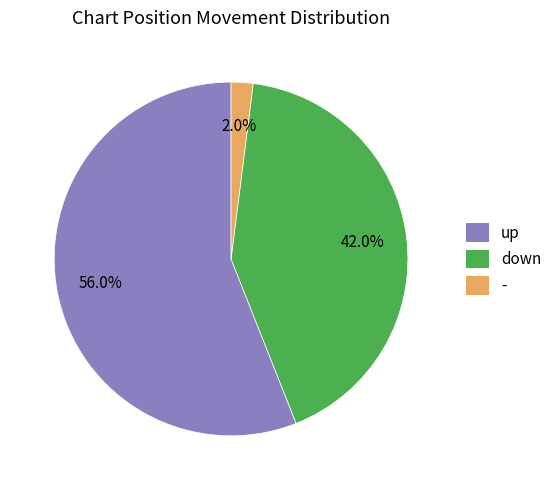

Combined, what portion of the pie is - and up?

58.0%